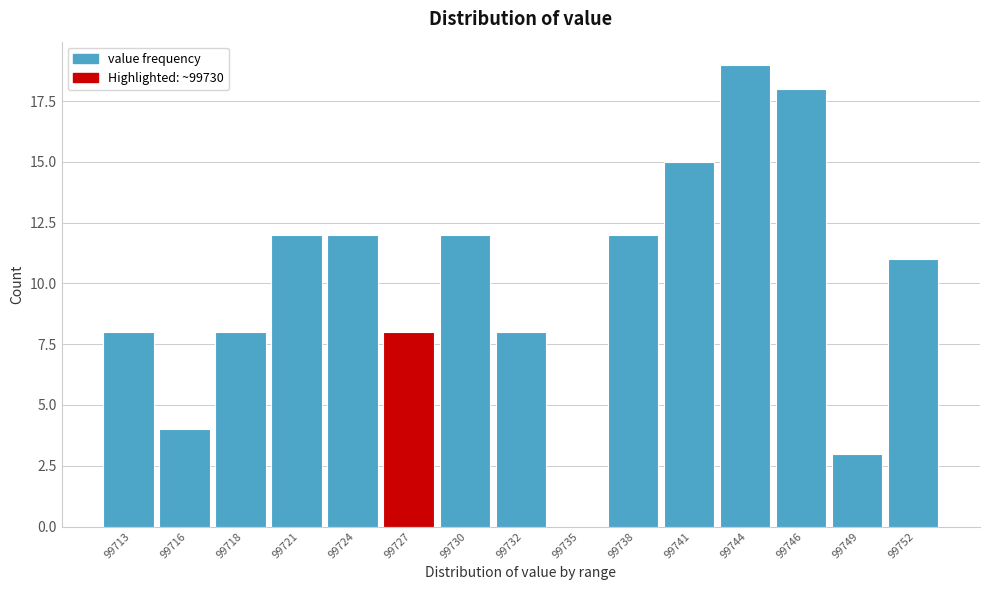

What is the greatest value displayed?

19